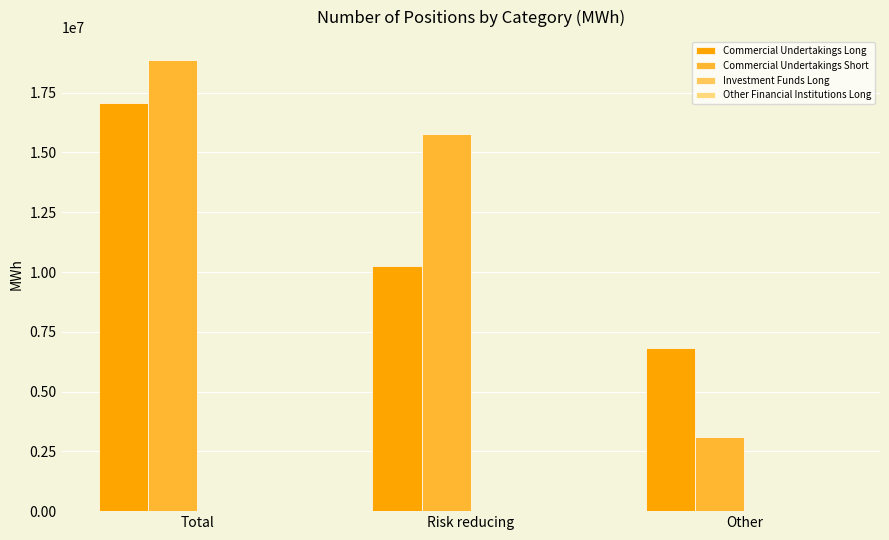

What is the maximum value for Commercial Undertakings Long?

17073190